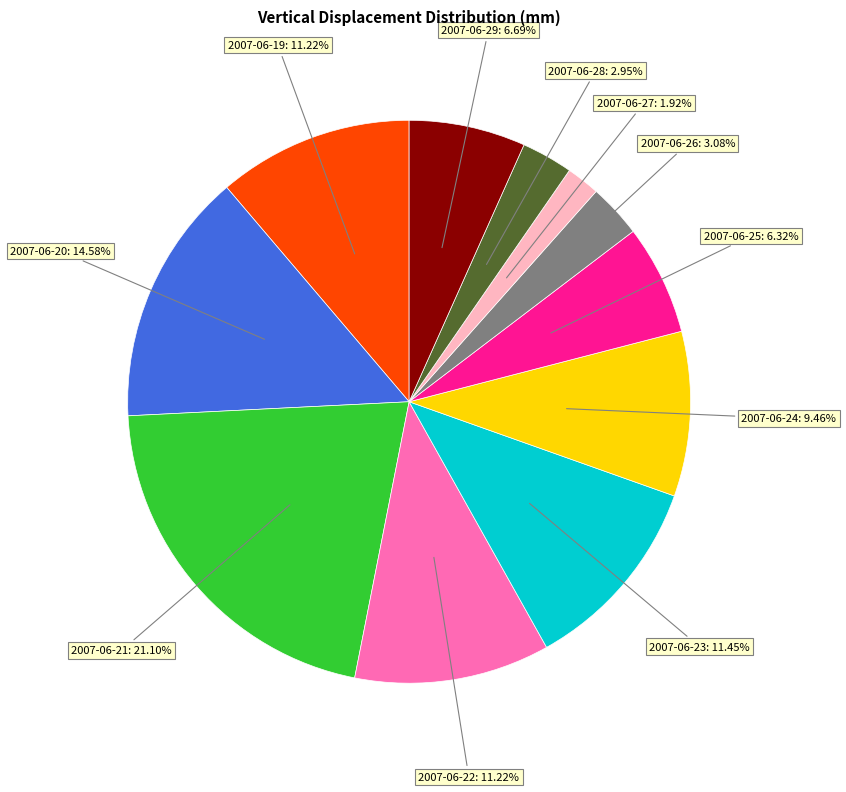

How much of the chart is everything except 2007-06-28?

97.0%